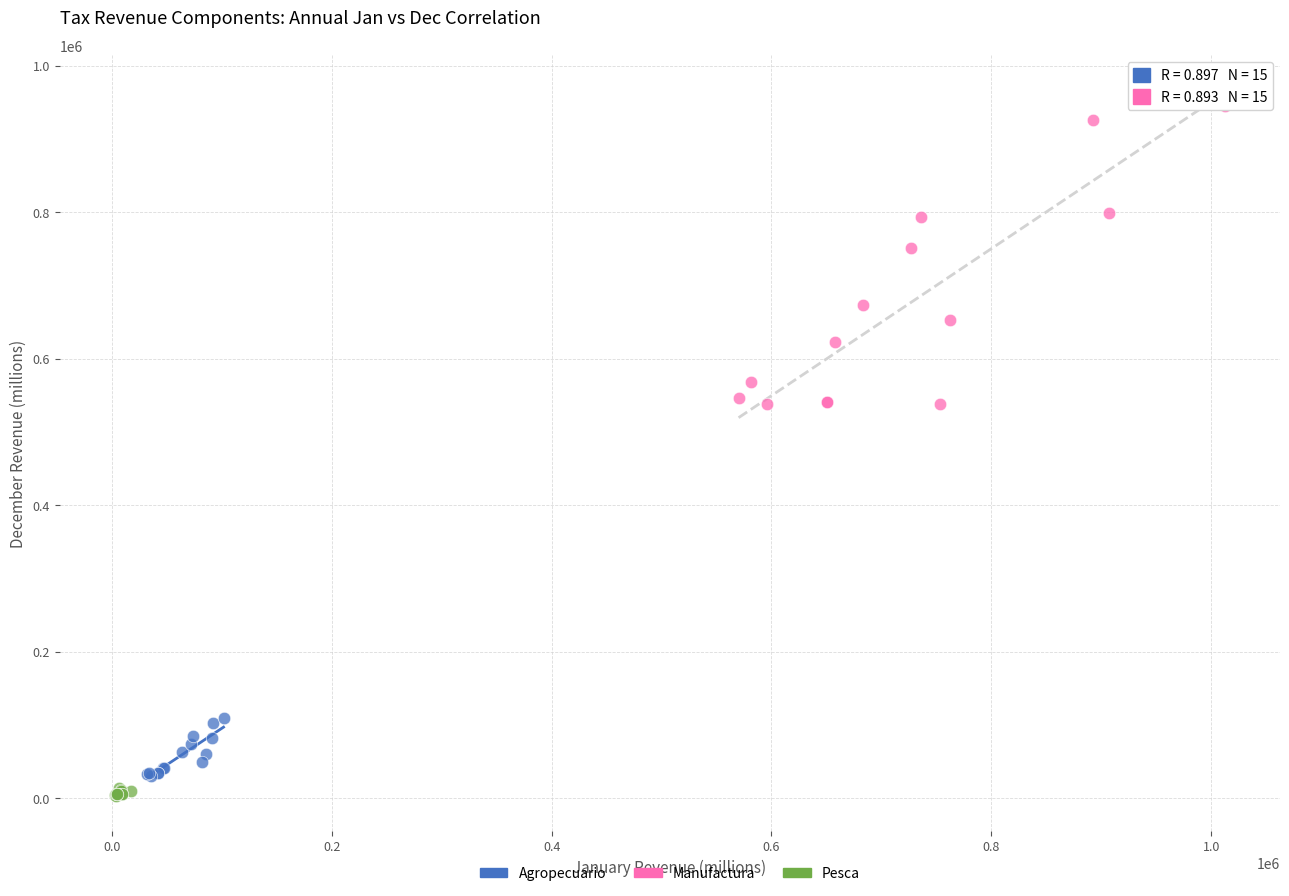

Which series has the largest Y range (max minus min)?

Manufactura